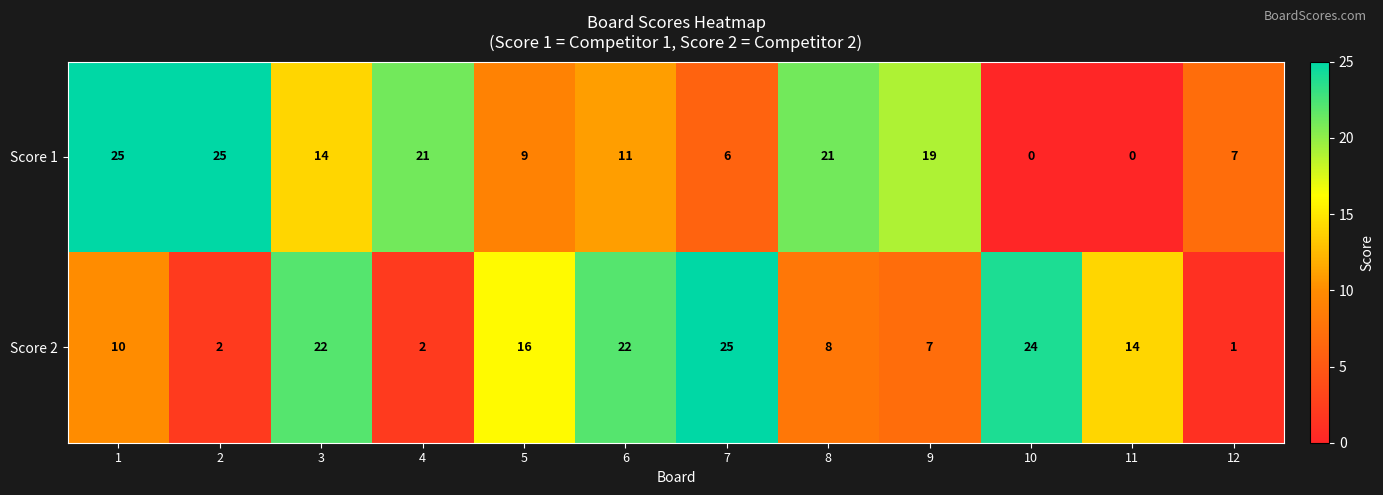

Reading right to left, what are all the values shown in this chart?

Score 1: 7	0	0	19	21	6	11	9	21	14	25	25
Score 2: 1	14	24	7	8	25	22	16	2	22	2	10